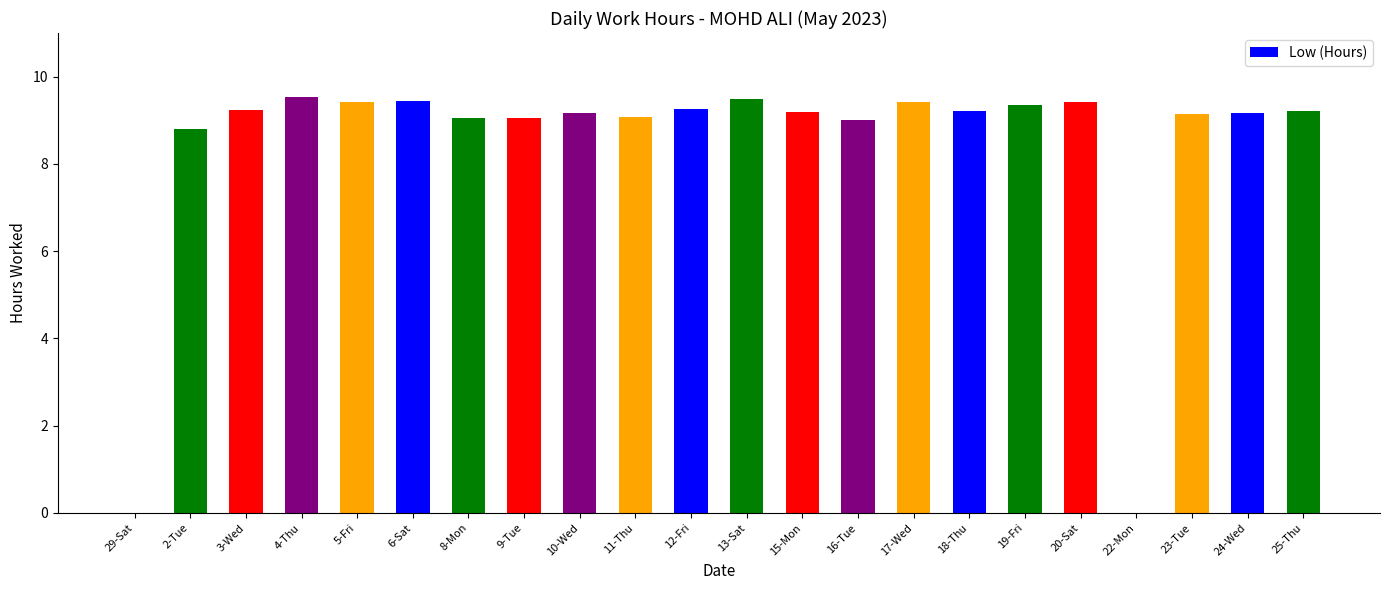

True or false: the data shows 12.2 at 19-Fri.

False